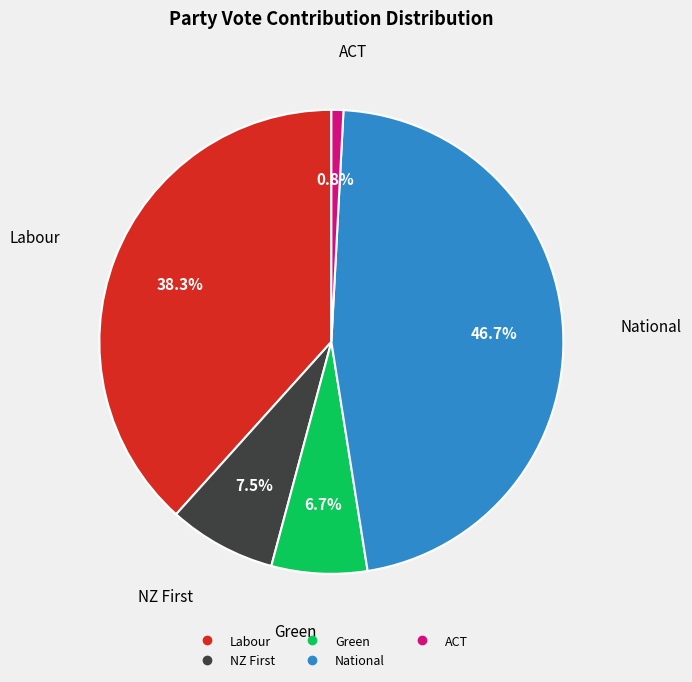

Which category has the biggest portion of the pie?

National